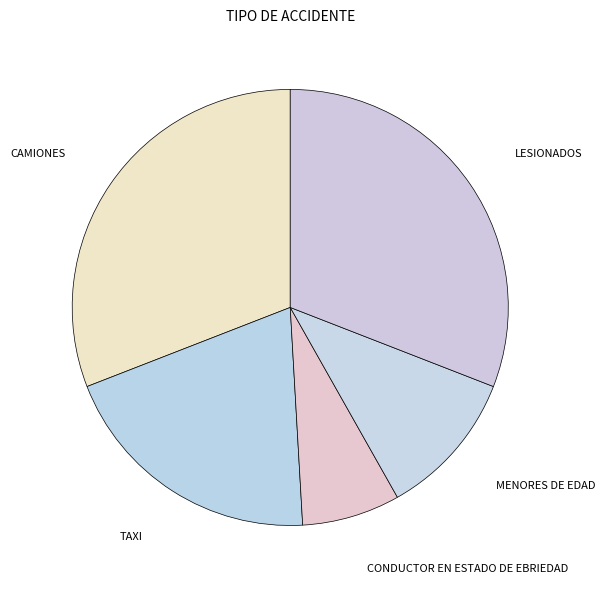

Which slice is the smallest?

CONDUCTOR EN ESTADO DE EBRIEDAD